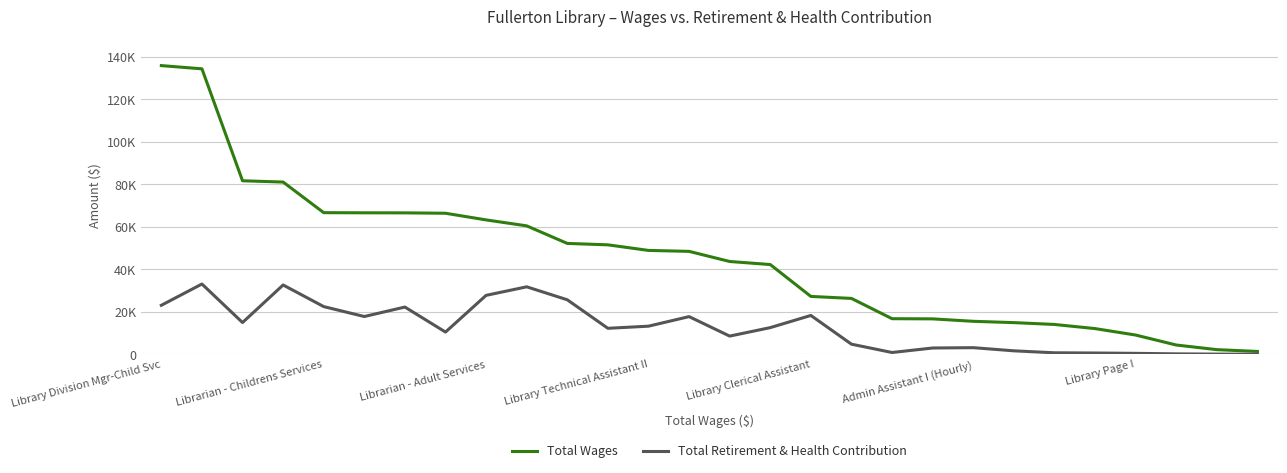

Is this an area chart (filled region under the line)?

No